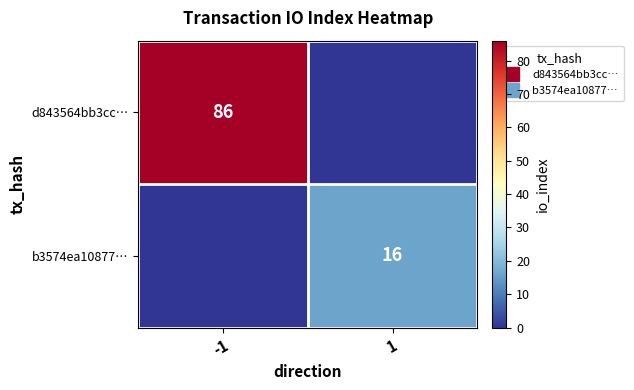

Rank the series by their maximum value, from lowest to highest.

b3574ea10877…, d843564bb3cc…